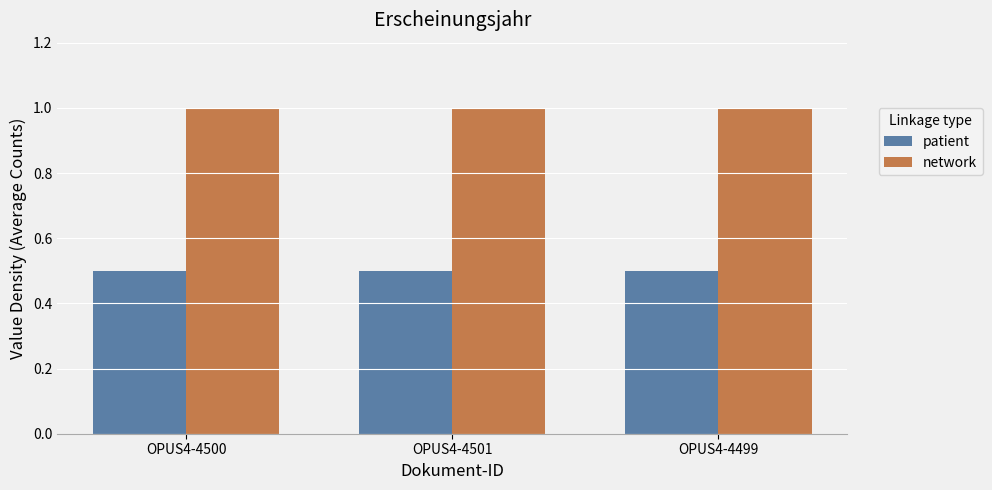

Reading left to right, extract all data points from this chart.

patient: 0.5	0.5	0.5
network: 1.0	1.0	1.0